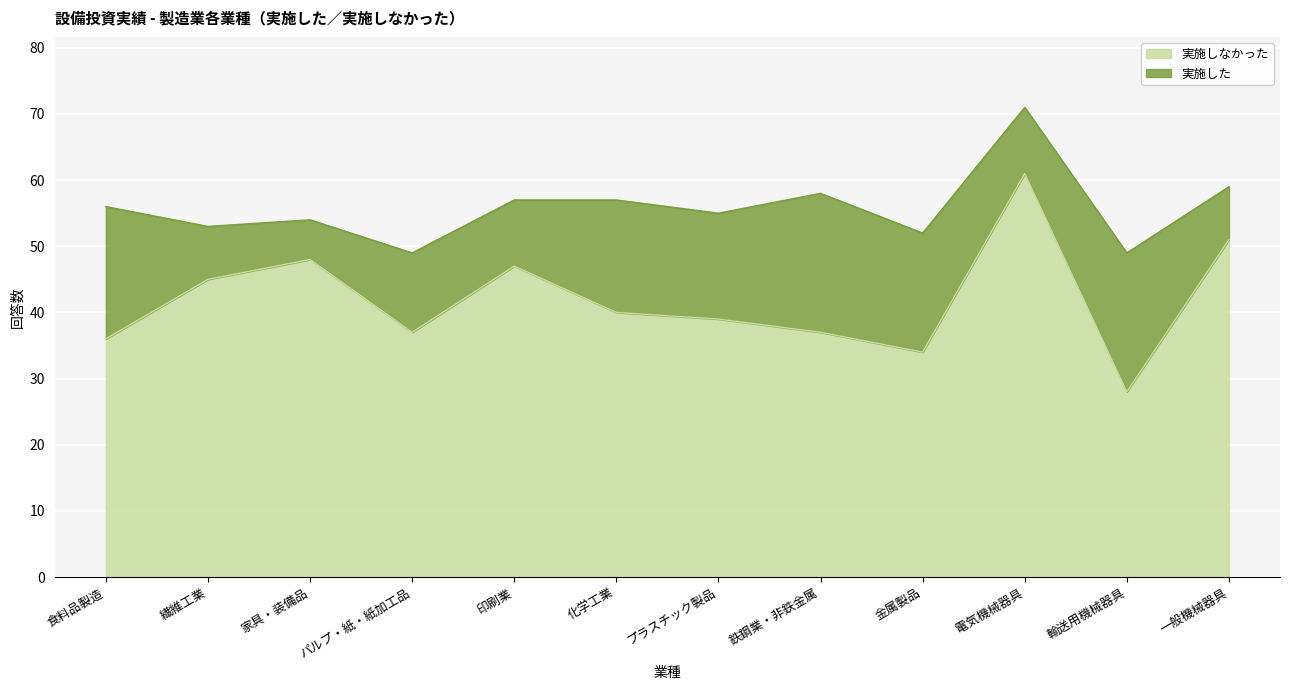

What is the difference between the values at 鉄鋼業・非鉄金属 and 一般機械器具?

14